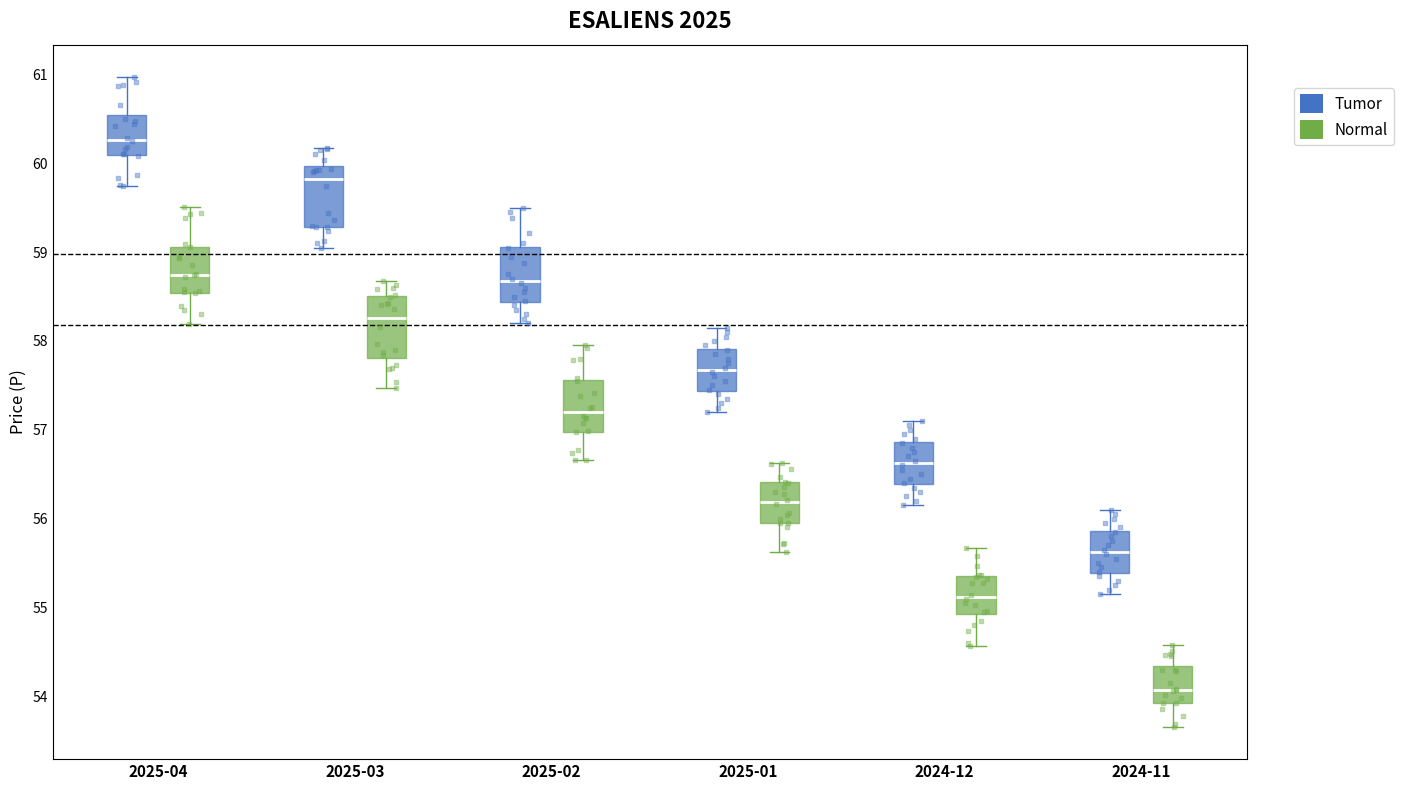

Where does the median line of the box for 2025-01 (Tumor) sit on the y-axis? The values are not printed on the chart, so give them approximately, as read against the axis.

57.7